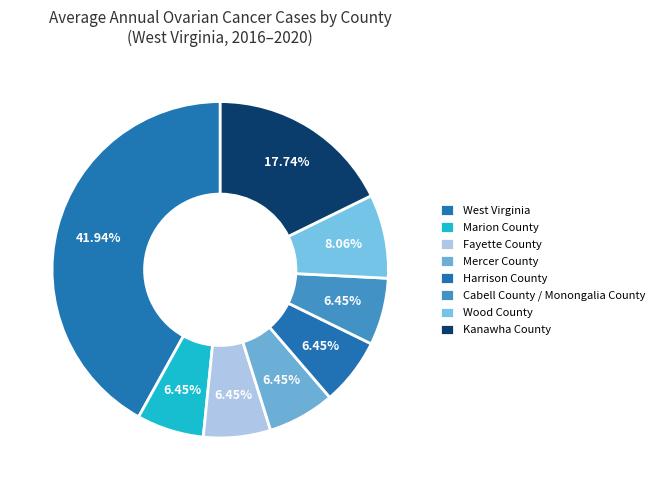

What is the change in value from West Virginia to Marion County?

-22